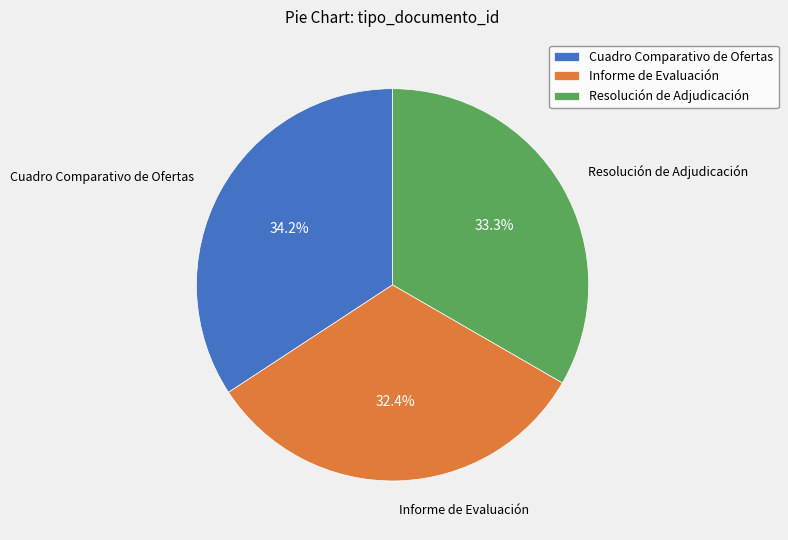

Does any single category account for the majority?

No